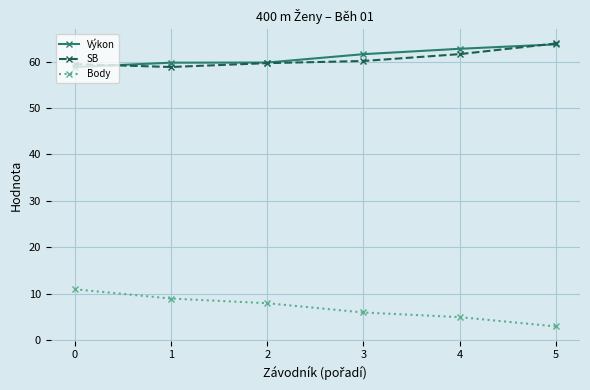

Which label corresponds to the smallest value in the chart?

5